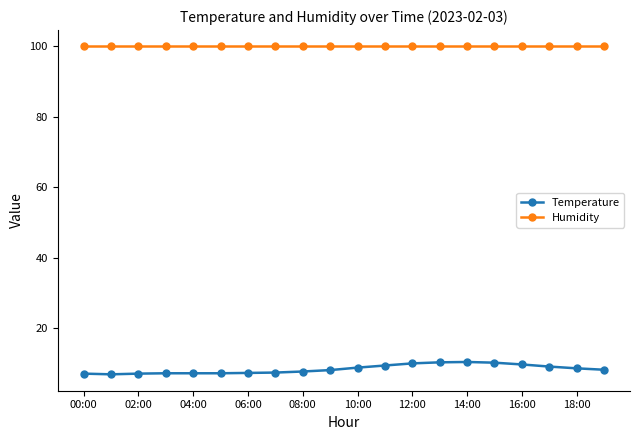

At how many categories does at least one series exceed 7?

20